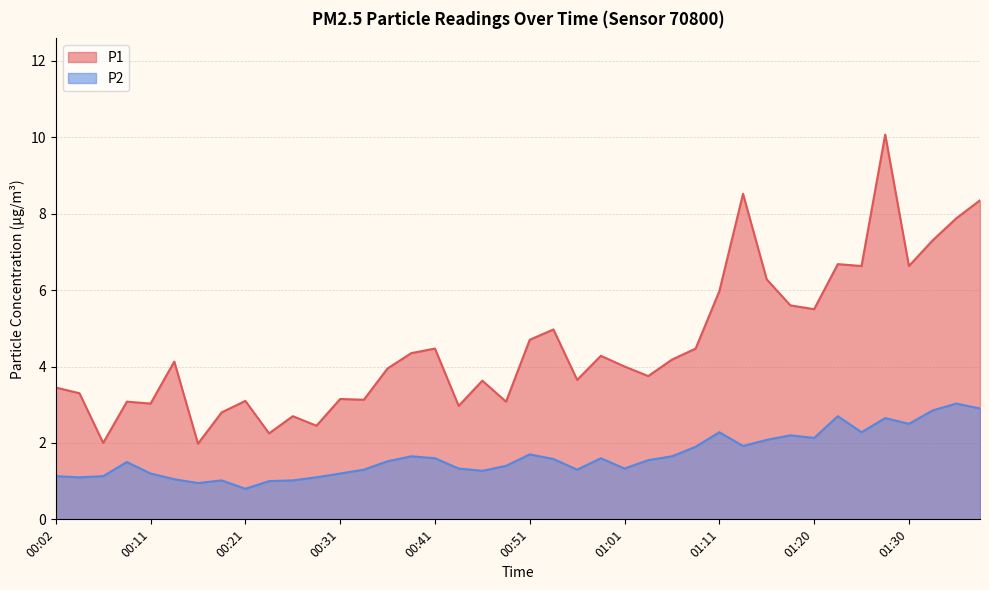

How many data points in P1 are less than 4?

19